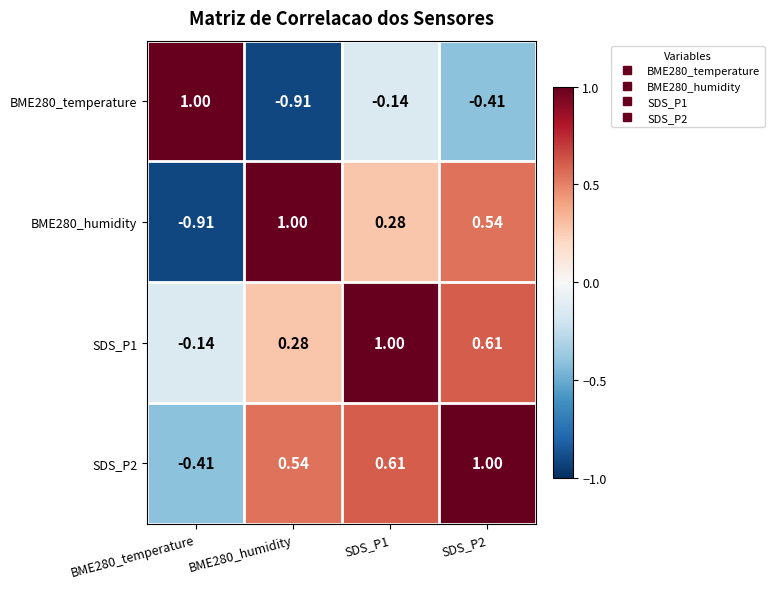

What is the difference between the highest and lowest values at SDS_P2?

1.4